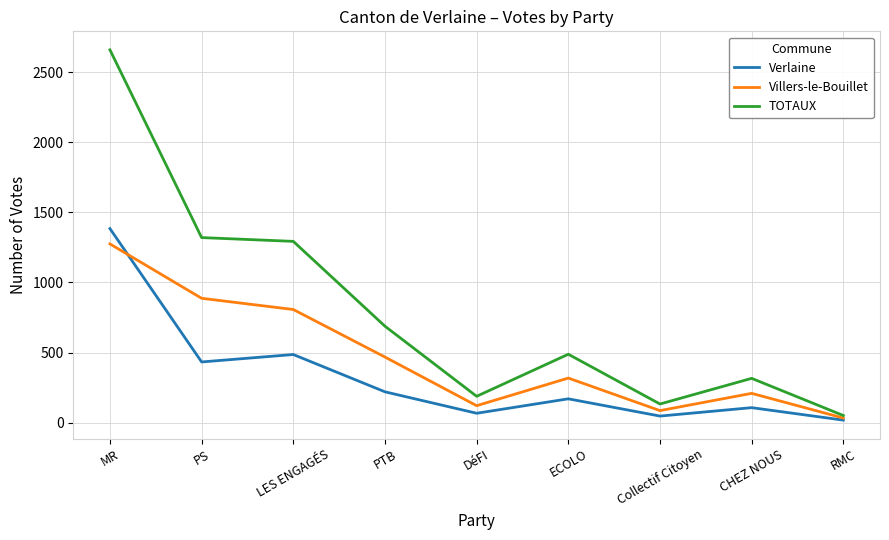

At which category is the sum across all series the highest?

MR